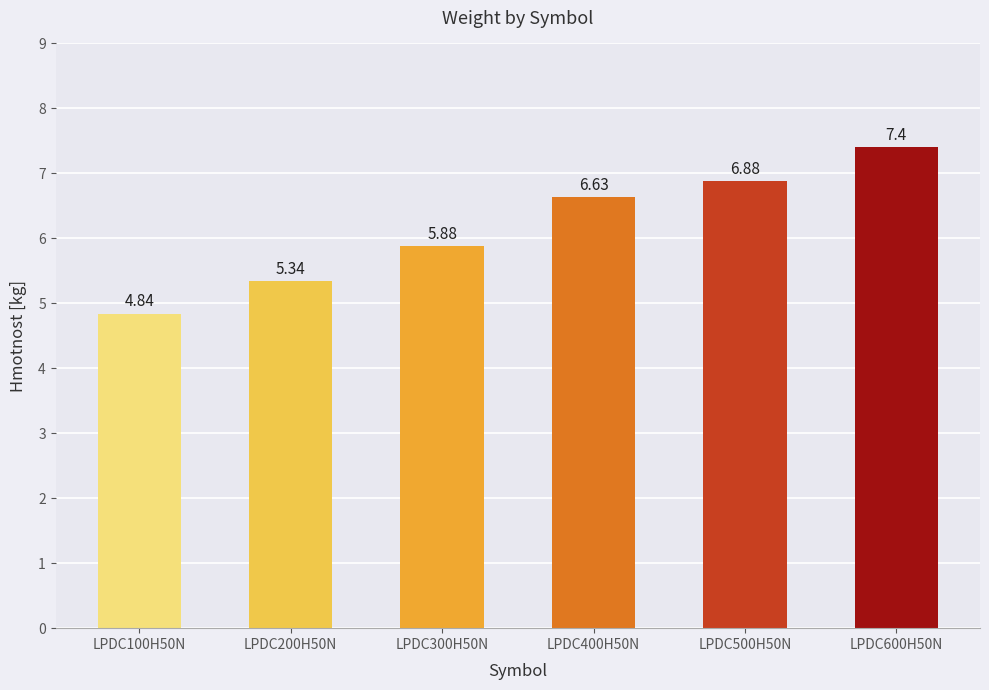

True or false: the data shows 10.3 at LPDC400H50N.

False